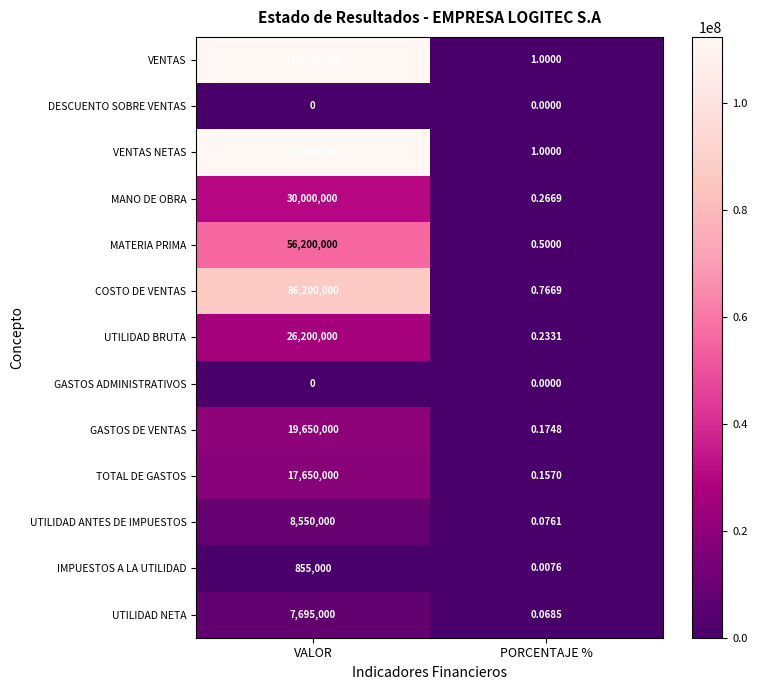

Where is UTILIDAD NETA nearest to the value 3847500?

PORCENTAJE %